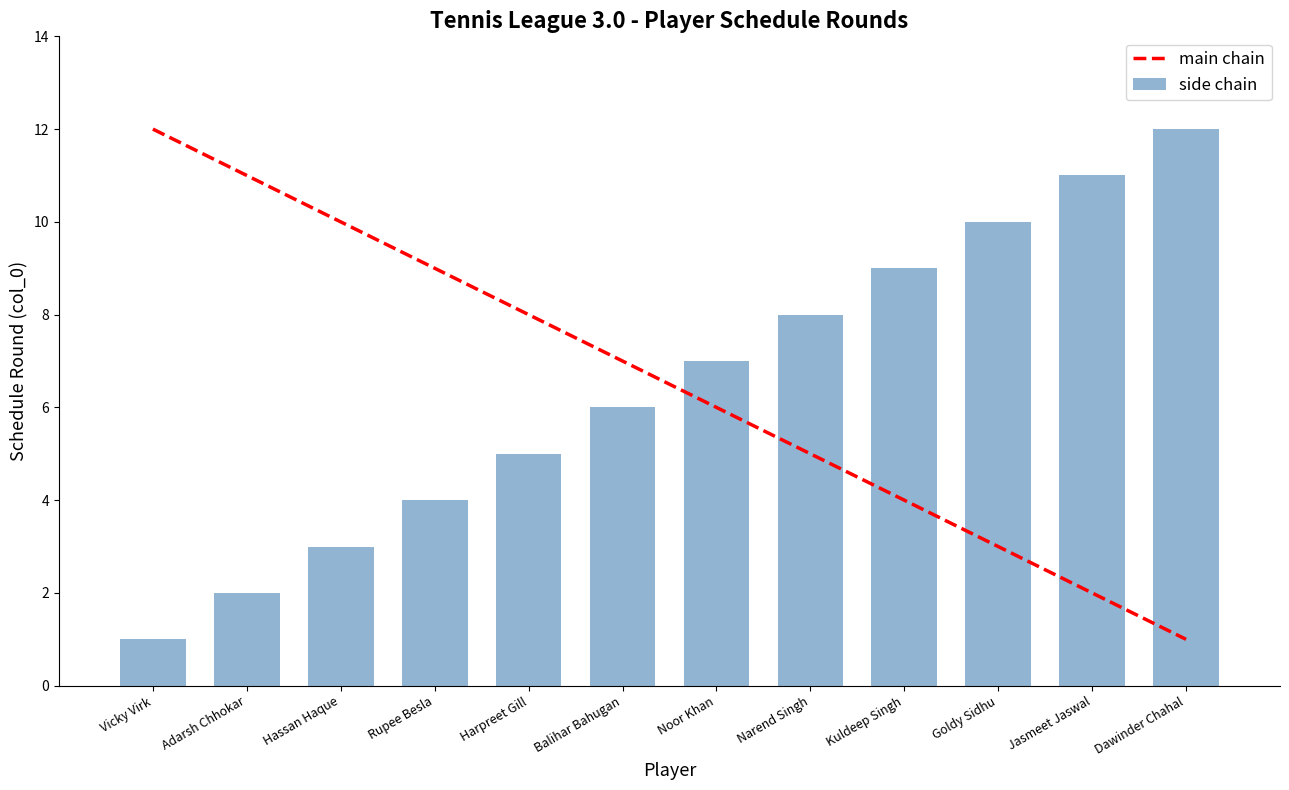

Between Rupee Besla and Jasmeet Jaswal, which is larger?

Rupee Besla